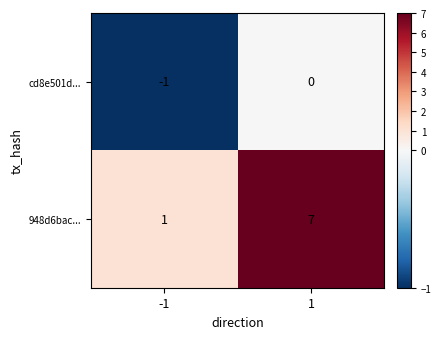

Rank the series by their average value, from lowest to highest.

cd8e501d..., 948d6bac...